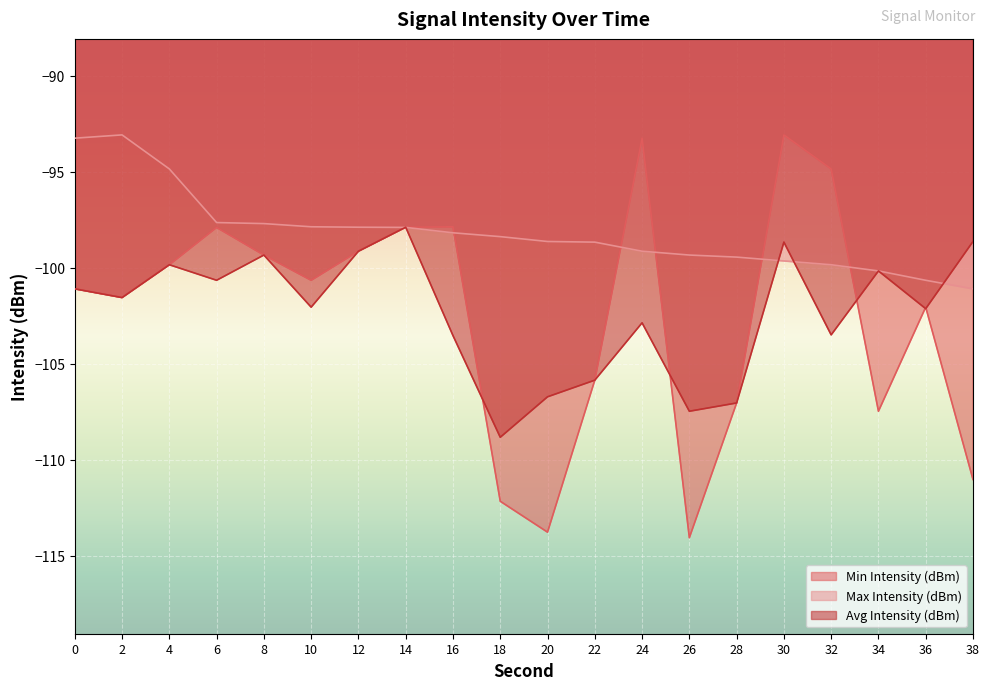

Which category has the highest value across all series?

30